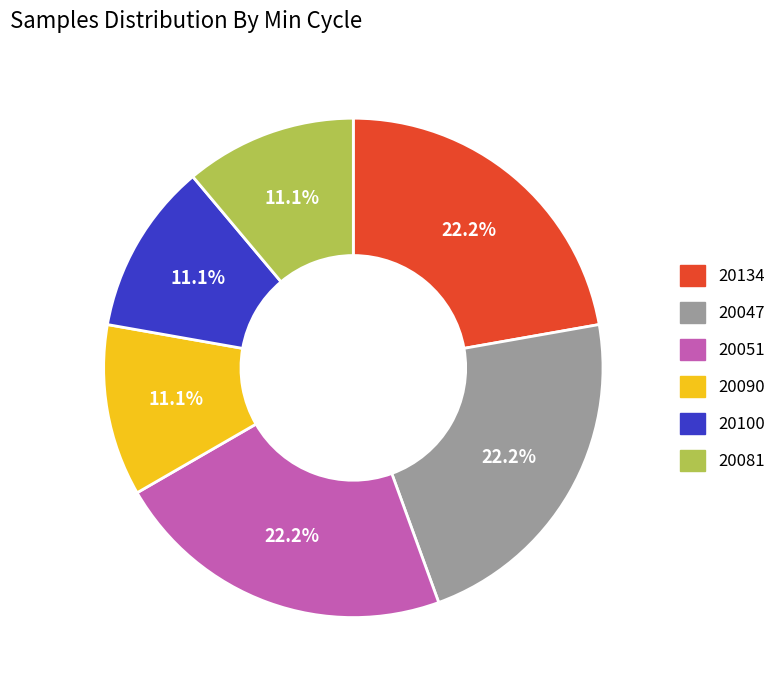

What is the ratio of the value at 20134 to the value at 20100?

2.0